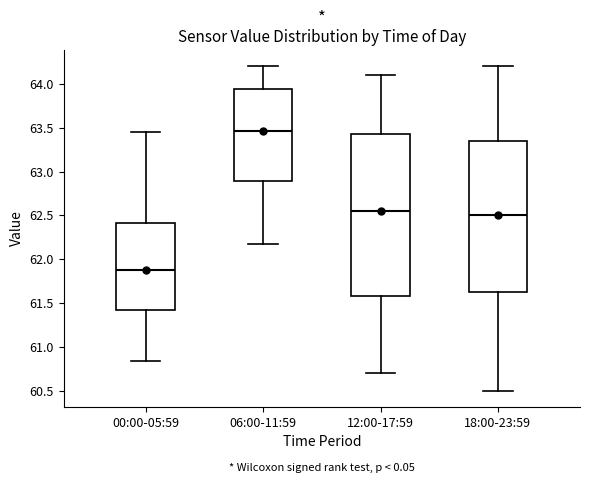

Which box has the lowest median line?

00:00-05:59